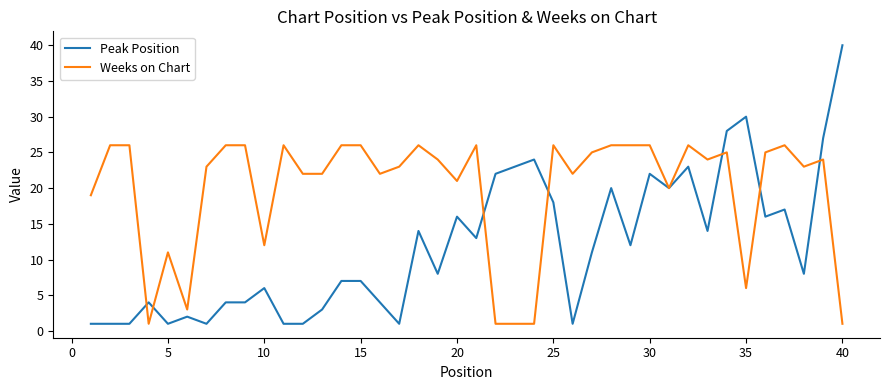

What is the maximum value for Peak Position?

40